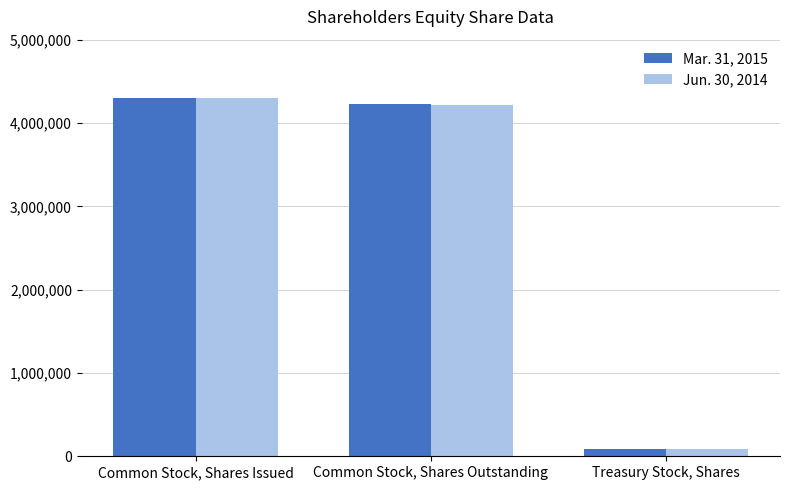

Reading left to right, what are all the values shown in this chart?

Mar. 31, 2015: Common Stock, Shares Issued=4305670	Common Stock, Shares Outstanding=4222357	Treasury Stock, Shares=83313
Jun. 30, 2014: Common Stock, Shares Issued=4305670	Common Stock, Shares Outstanding=4213757	Treasury Stock, Shares=91913